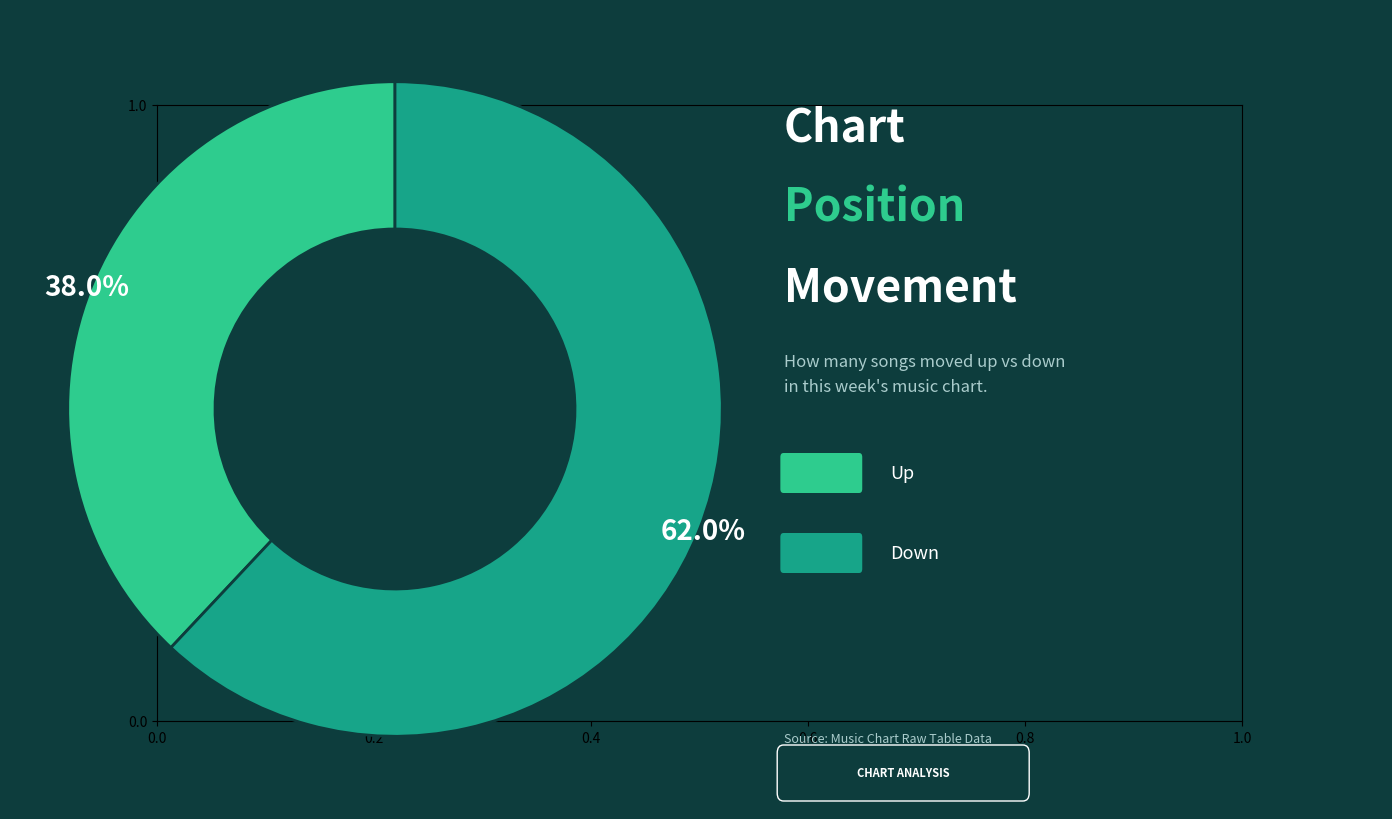

Is there a majority slice in this chart?

Yes